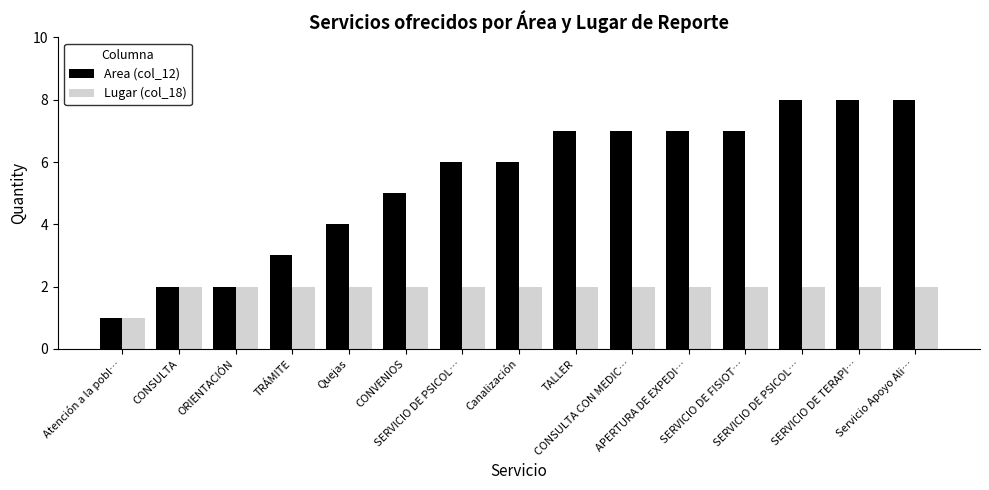

How many bars are there in total?

30